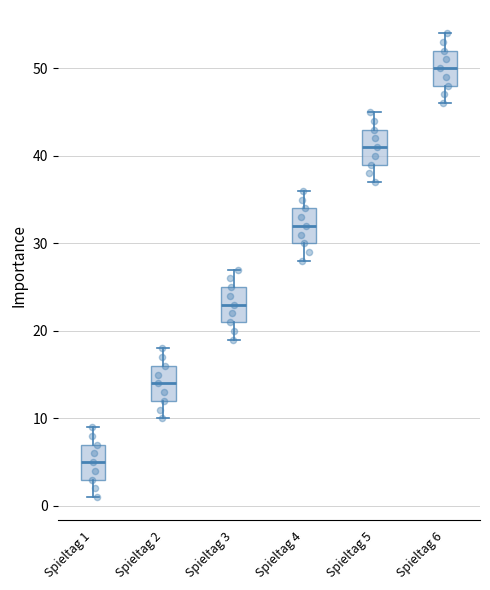

Reading left to right, read every box against the y-axis: the position of its median line, the range the box covers, and the ends of its whiskers. The values are not printed on the chart, so give them approximately, as read against the axis.

Spieltag 1: median 5, box 3 to 7, whiskers 1 to 9
Spieltag 2: median 14, box 12 to 16, whiskers 10 to 18
Spieltag 3: median 23, box 21 to 25, whiskers 19 to 27
Spieltag 4: median 32, box 30 to 34, whiskers 28 to 36
Spieltag 5: median 41, box 39 to 43, whiskers 37 to 45
Spieltag 6: median 50, box 48 to 52, whiskers 46 to 54